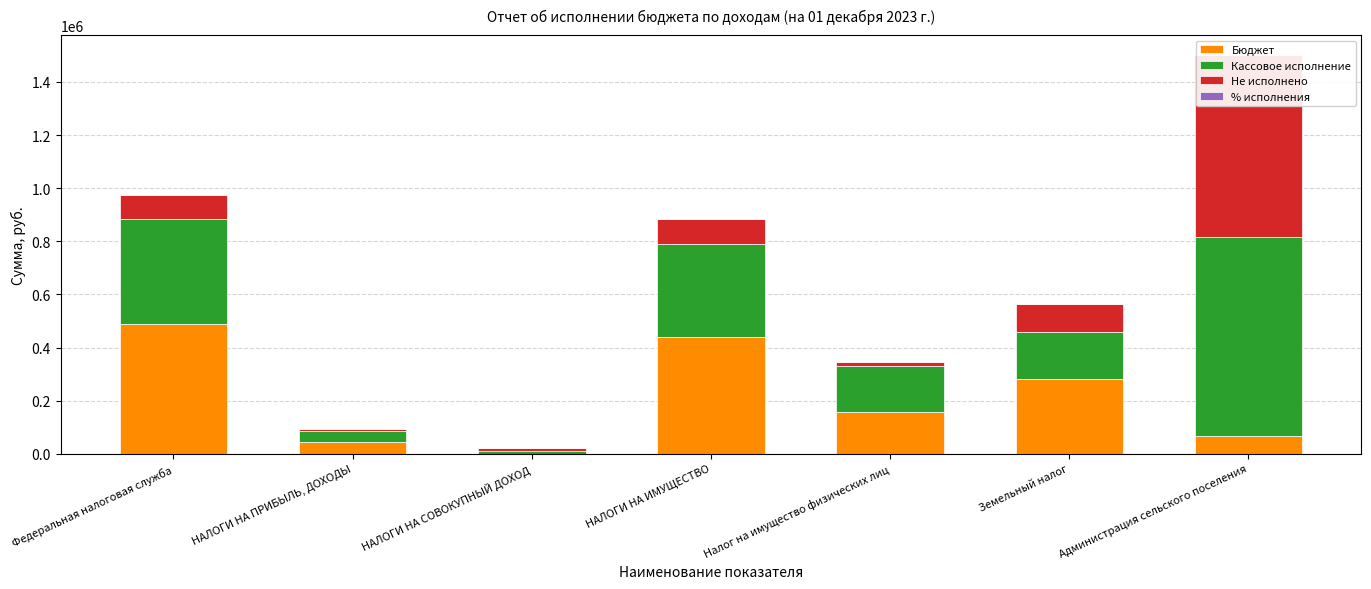

The value of Кассовое исполнение at НАЛОГИ НА ИМУЩЕСТВО is 517605.6. True or false?

False